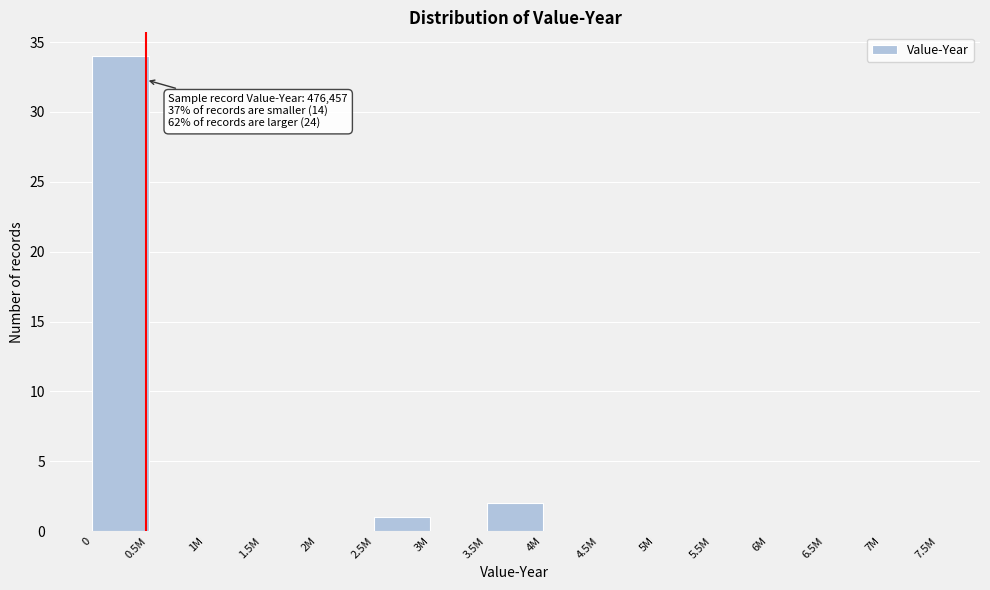

Reading left to right, extract all data points from this chart.

0=34	0.5M=0	1M=0	1.5M=0	2M=0	2.5M=1	3M=0	3.5M=2	4M=0	4.5M=0	5M=0	5.5M=0	6M=0	6.5M=0	7M=0